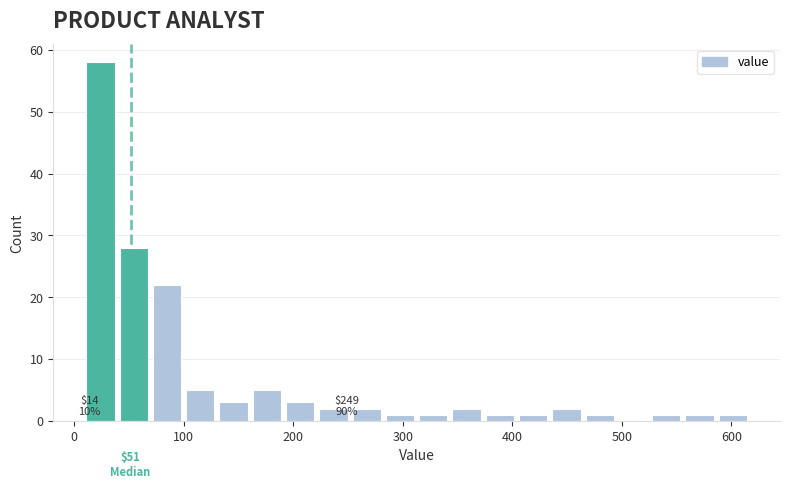

Around what value on the x-axis is the tallest bar? Give the approximate position of its centre, as read against the axis.

20